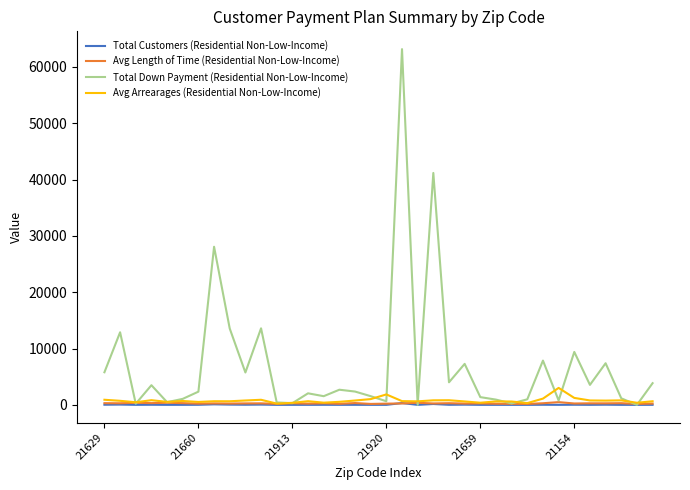

Which series has the largest total across all categories?

Total Down Payment (Residential Non-Low-Income)